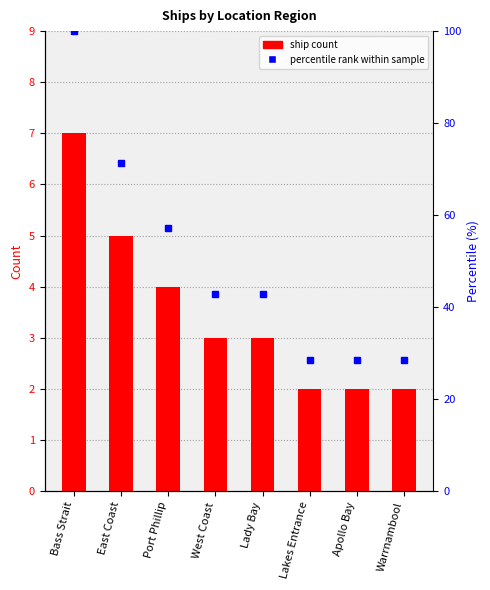

Which has a higher value, Bass Strait or East Coast?

Bass Strait